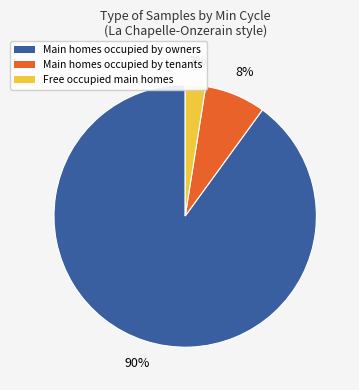

Is there any slice that represents more than half of the pie?

Yes